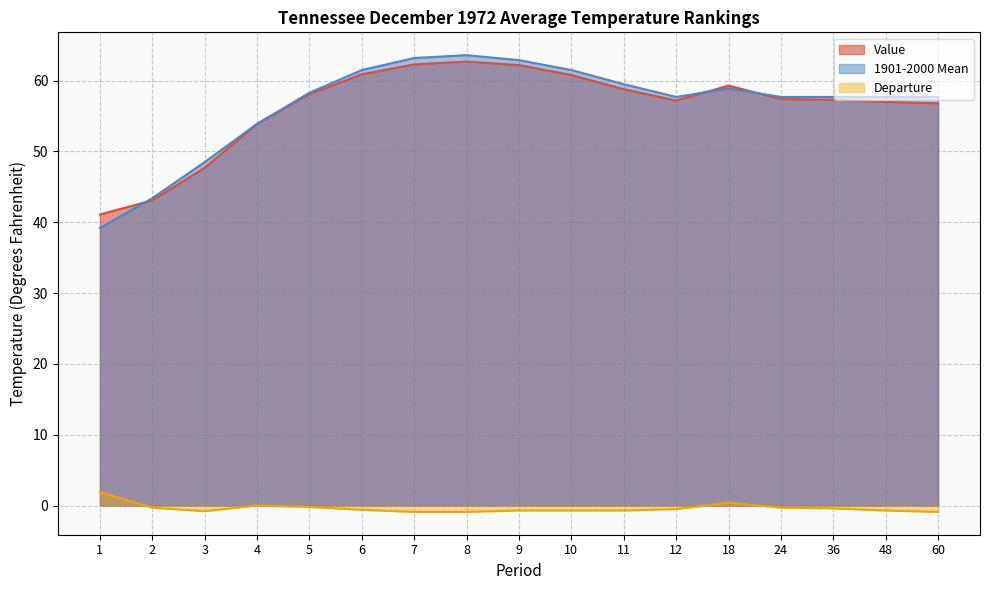

Does the chart display data point markers on the line(s)?

No